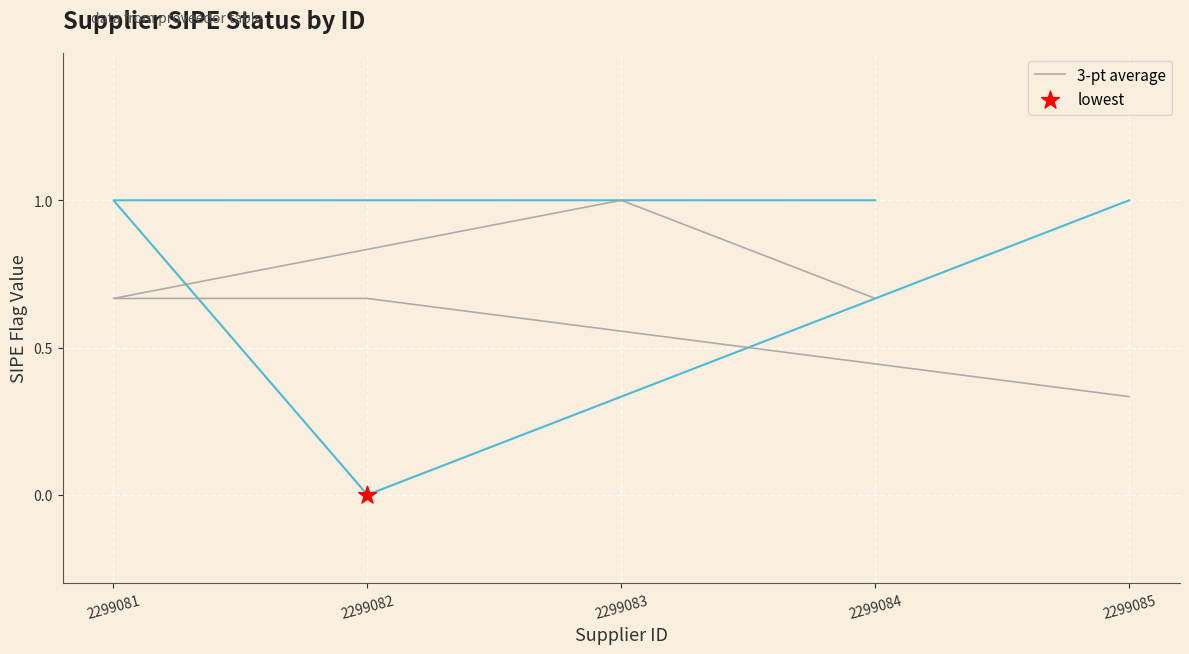

What is the change in value from 2299085 to 2299084?

+0.3